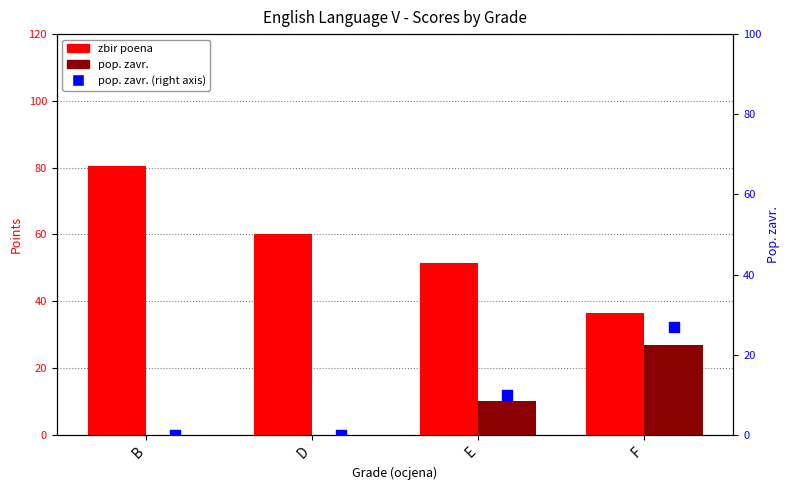

What are all the series names shown in the legend?

zbir poena, pop. zavr., pop. zavr. (right)